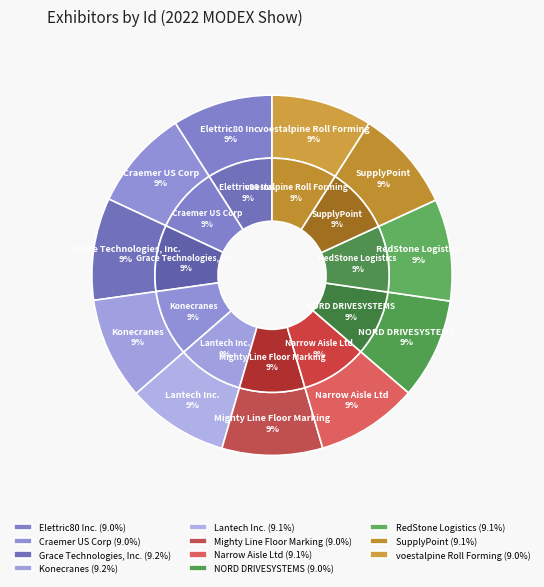

What percentage do Elettric80 Inc. and Mighty Line Floor Marking together represent?

18.0%